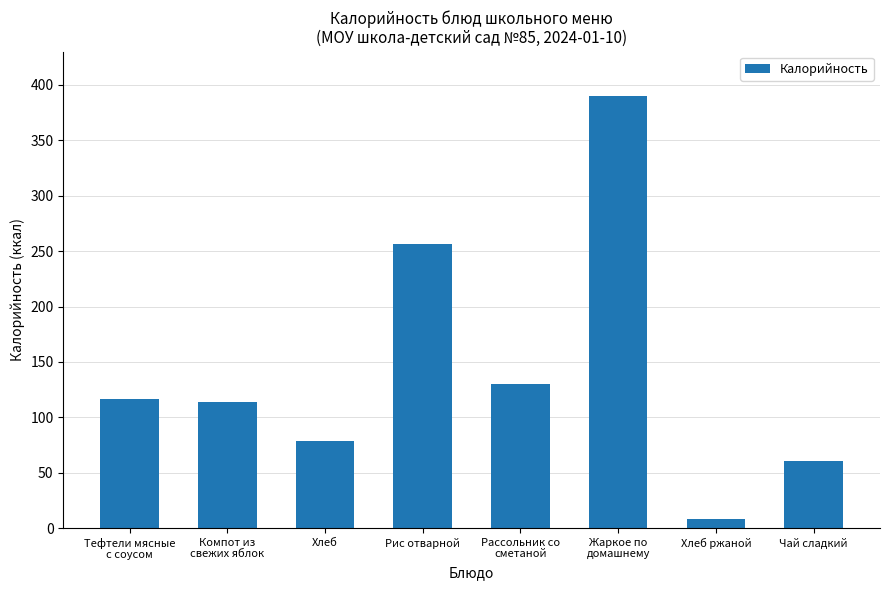

What is the change in value from Компот из
свежих яблок to Хлеб?

-35.0